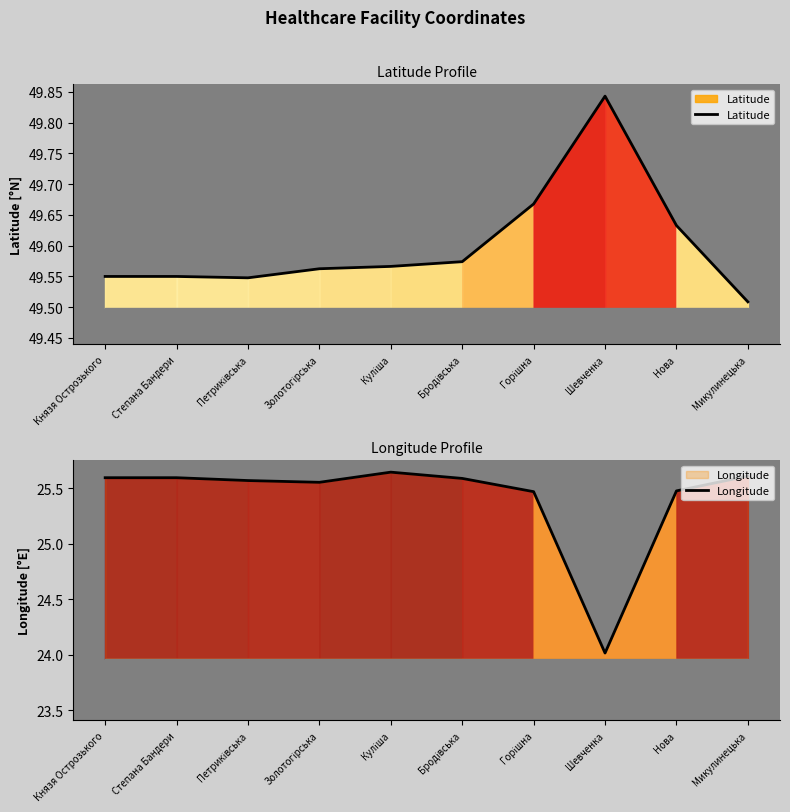

What is the difference between the maximum and second lowest values in the Longitude series?

0.2